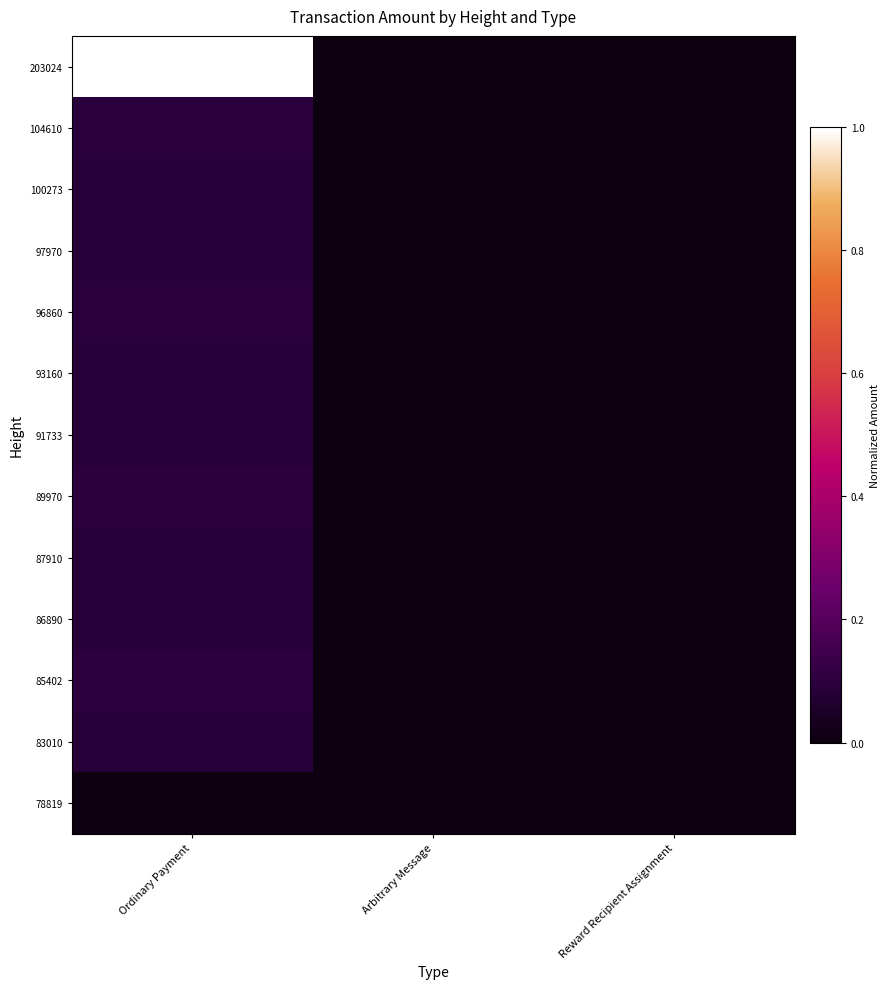

Reading left to right, what are all the values shown in this chart?

203024: Ordinary Payment=1.0	Arbitrary Message=0.0	Reward Recipient Assignment=0.0
104610: Ordinary Payment=0.1	Arbitrary Message=0.0	Reward Recipient Assignment=0.0
100273: Ordinary Payment=0.1	Arbitrary Message=0.0	Reward Recipient Assignment=0.0
97970: Ordinary Payment=0.1	Arbitrary Message=0.0	Reward Recipient Assignment=0.0
96860: Ordinary Payment=0.1	Arbitrary Message=0.0	Reward Recipient Assignment=0.0
93160: Ordinary Payment=0.1	Arbitrary Message=0.0	Reward Recipient Assignment=0.0
91733: Ordinary Payment=0.1	Arbitrary Message=0.0	Reward Recipient Assignment=0.0
89970: Ordinary Payment=0.1	Arbitrary Message=0.0	Reward Recipient Assignment=0.0
87910: Ordinary Payment=0.1	Arbitrary Message=0.0	Reward Recipient Assignment=0.0
86890: Ordinary Payment=0.1	Arbitrary Message=0.0	Reward Recipient Assignment=0.0
85402: Ordinary Payment=0.1	Arbitrary Message=0.0	Reward Recipient Assignment=0.0
83010: Ordinary Payment=0.1	Arbitrary Message=0.0	Reward Recipient Assignment=0.0
78819: Ordinary Payment=0.0	Arbitrary Message=0.0	Reward Recipient Assignment=0.0